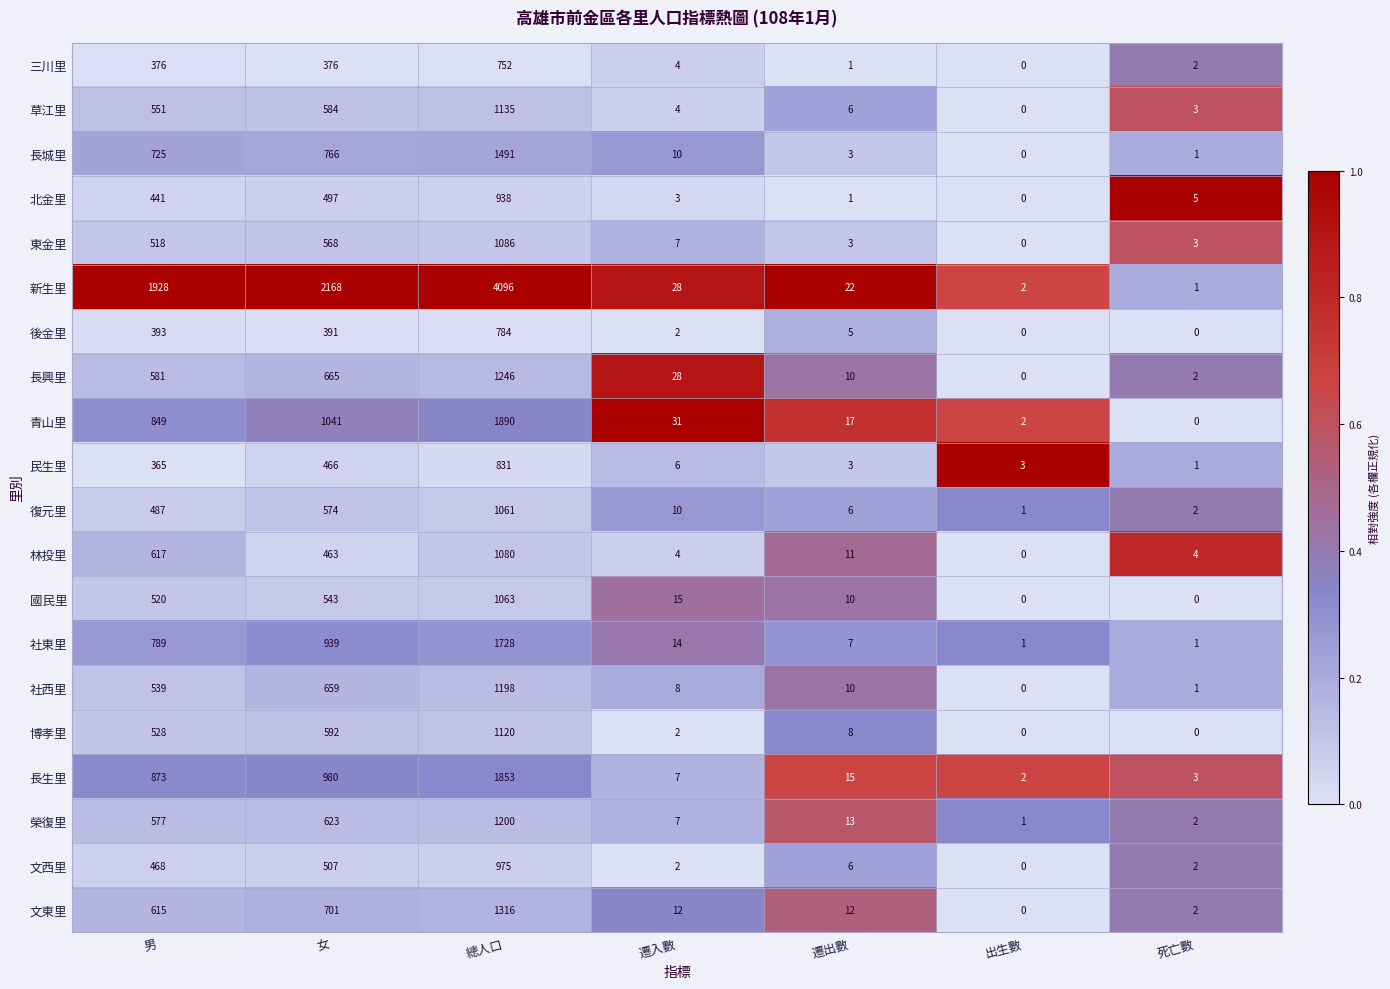

List the series in order of their peak value, lowest first.

三川里, 後金里, 民生里, 北金里, 文西里, 復元里, 國民里, 林投里, 東金里, 博孝里, 草江里, 社西里, 榮復里, 長興里, 文東里, 長城里, 社東里, 長生里, 青山里, 新生里